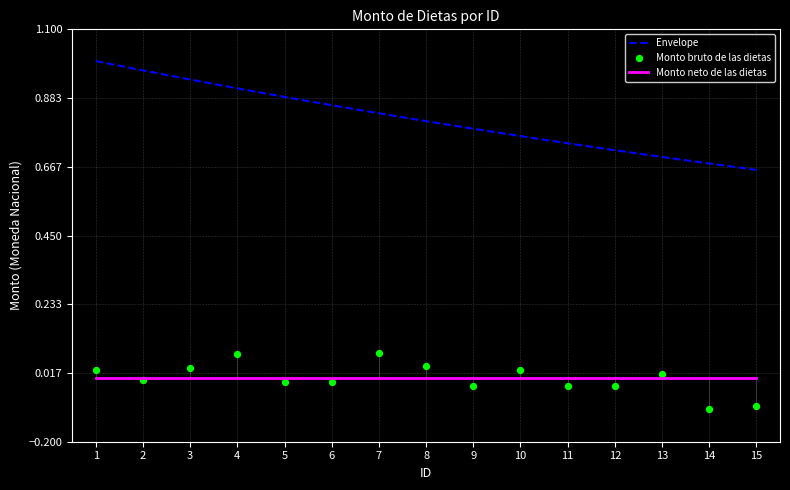

What is the total value across all series at 15?

0.6